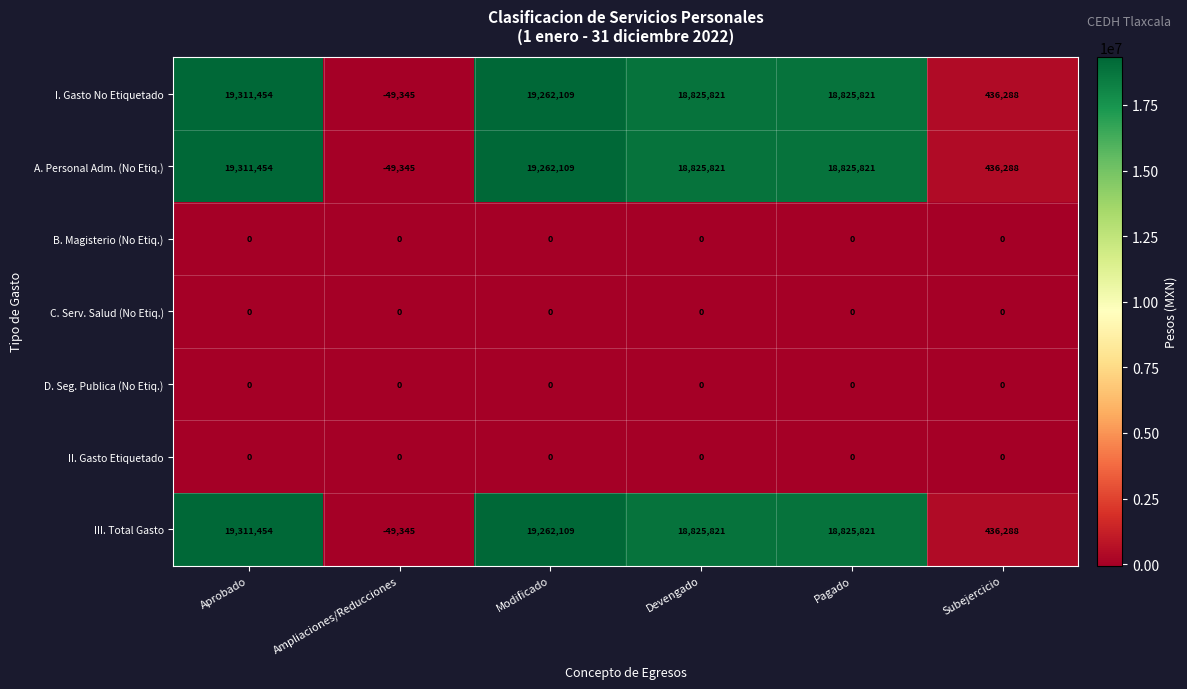

What is the total value across all series at Aprobado?

57934362